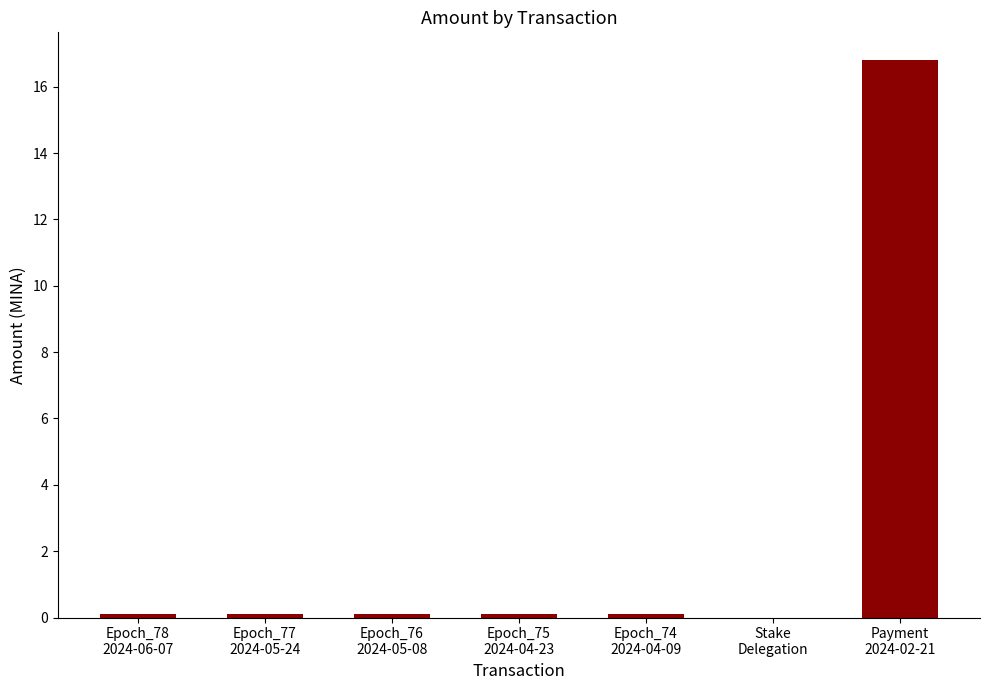

What is the maximum value shown in the chart?

16.8